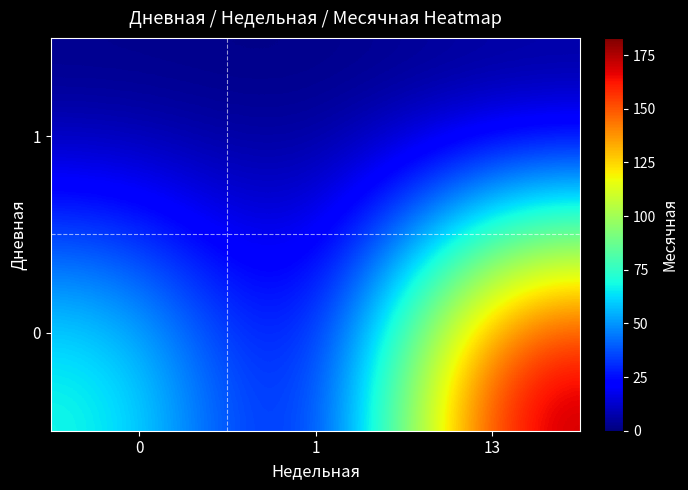

Between 13 and 0, which is larger?

13